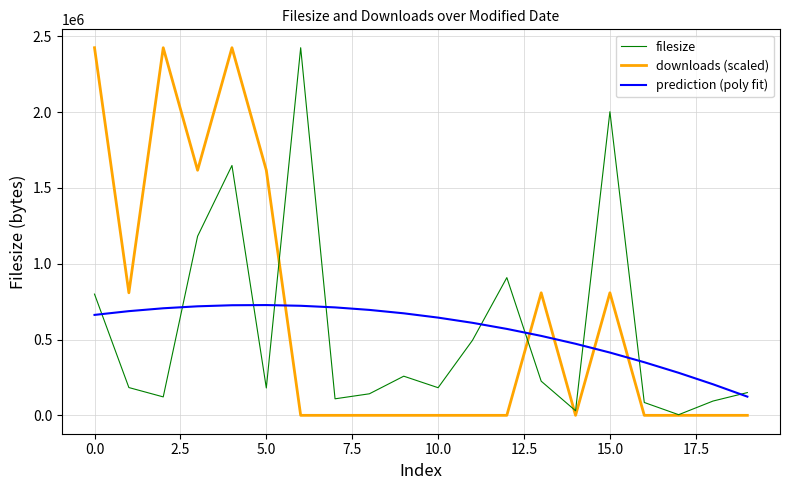

True or false: prediction (poly fit) and downloads (scaled) cross at least once.

True